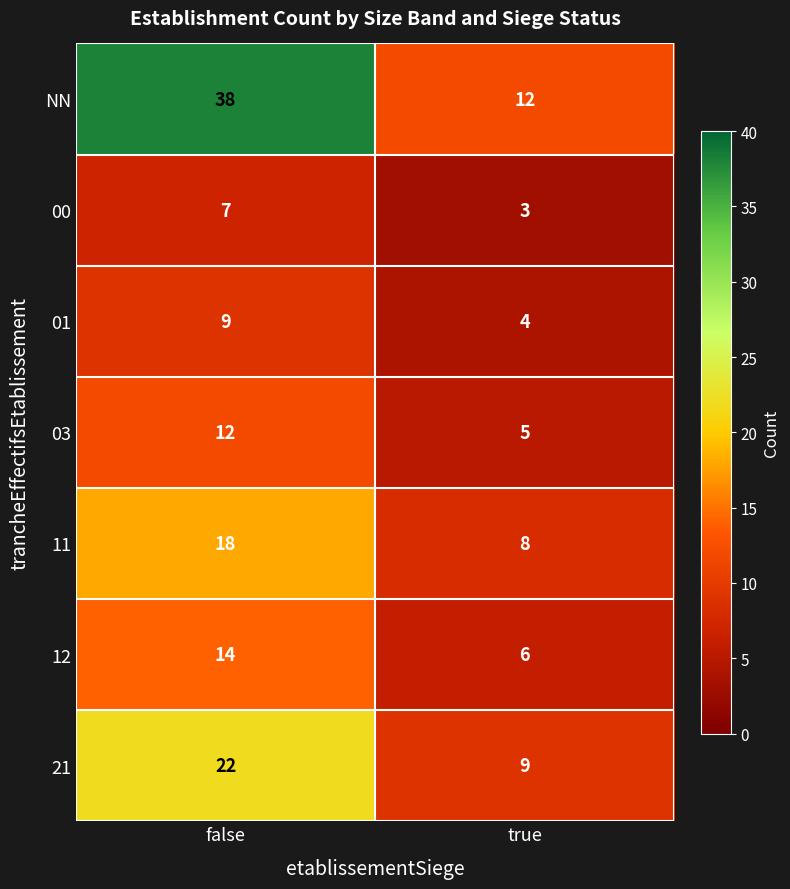

Reading left to right, list all the values displayed in this chart.

NN: 38	12
00: 7	3
01: 9	4
03: 12	5
11: 18	8
12: 14	6
21: 22	9